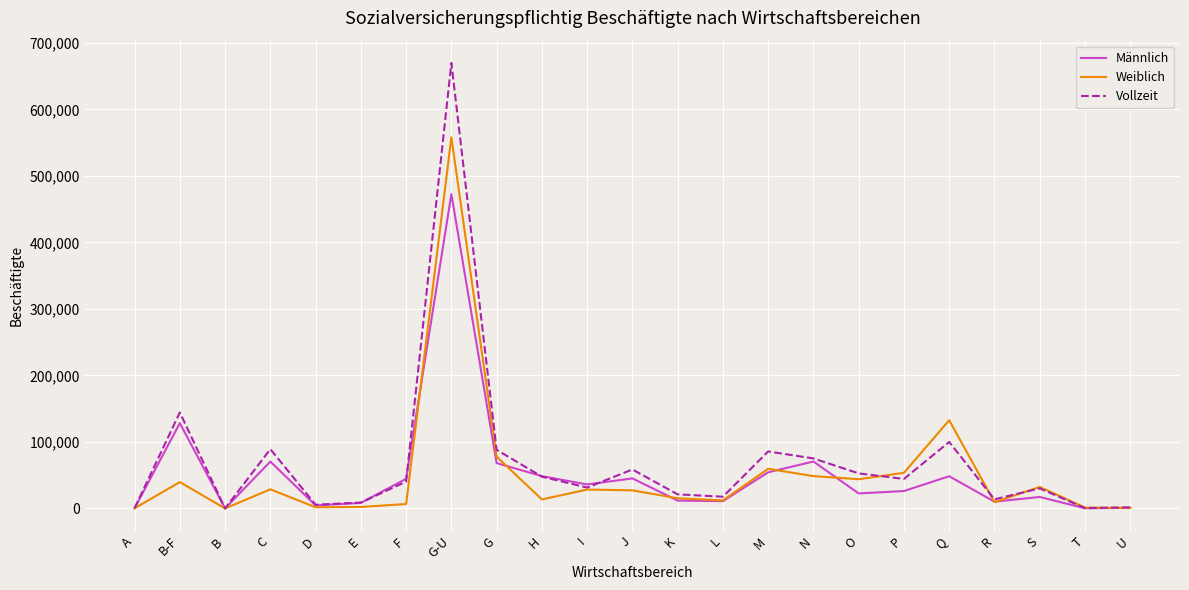

Which series has the largest range (max minus min)?

Vollzeit